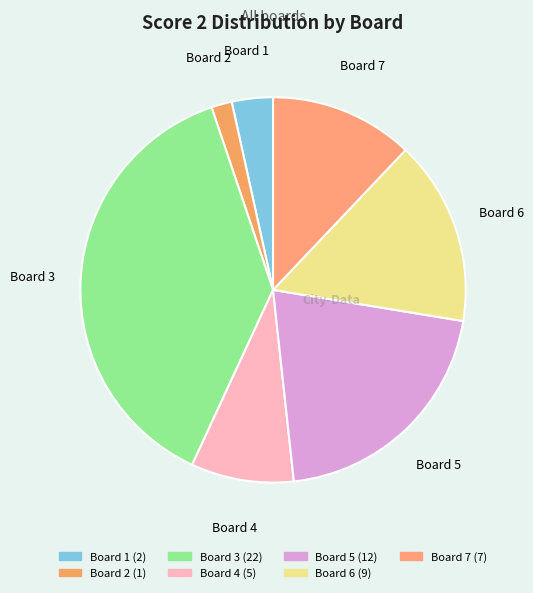

Count the number of slices in the pie.

7